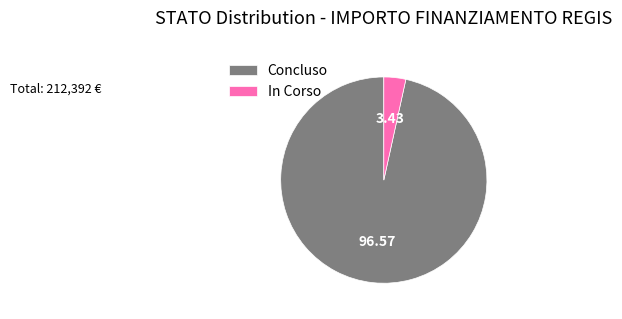

How many slices are in this pie chart?

2